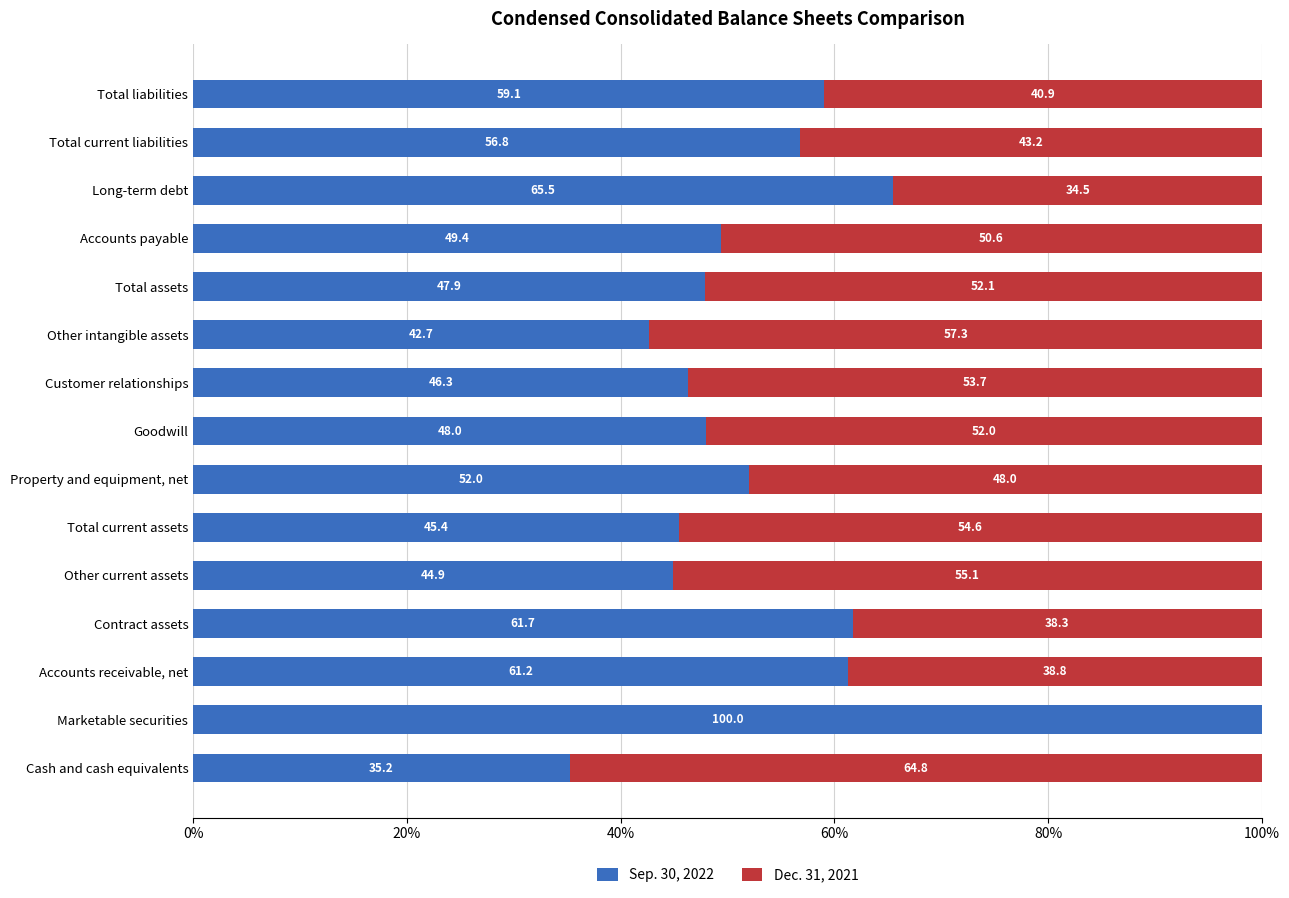

The Sep. 30, 2022 series shows 13.0 at Contract assets. True or false?

False